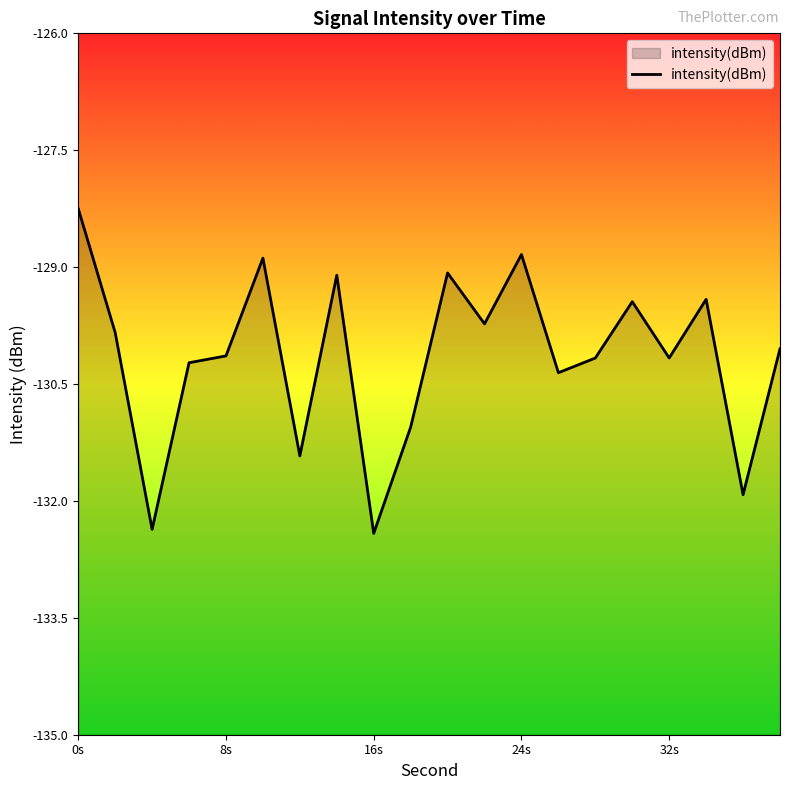

Is it true that the value at 32s is -130.2?

True